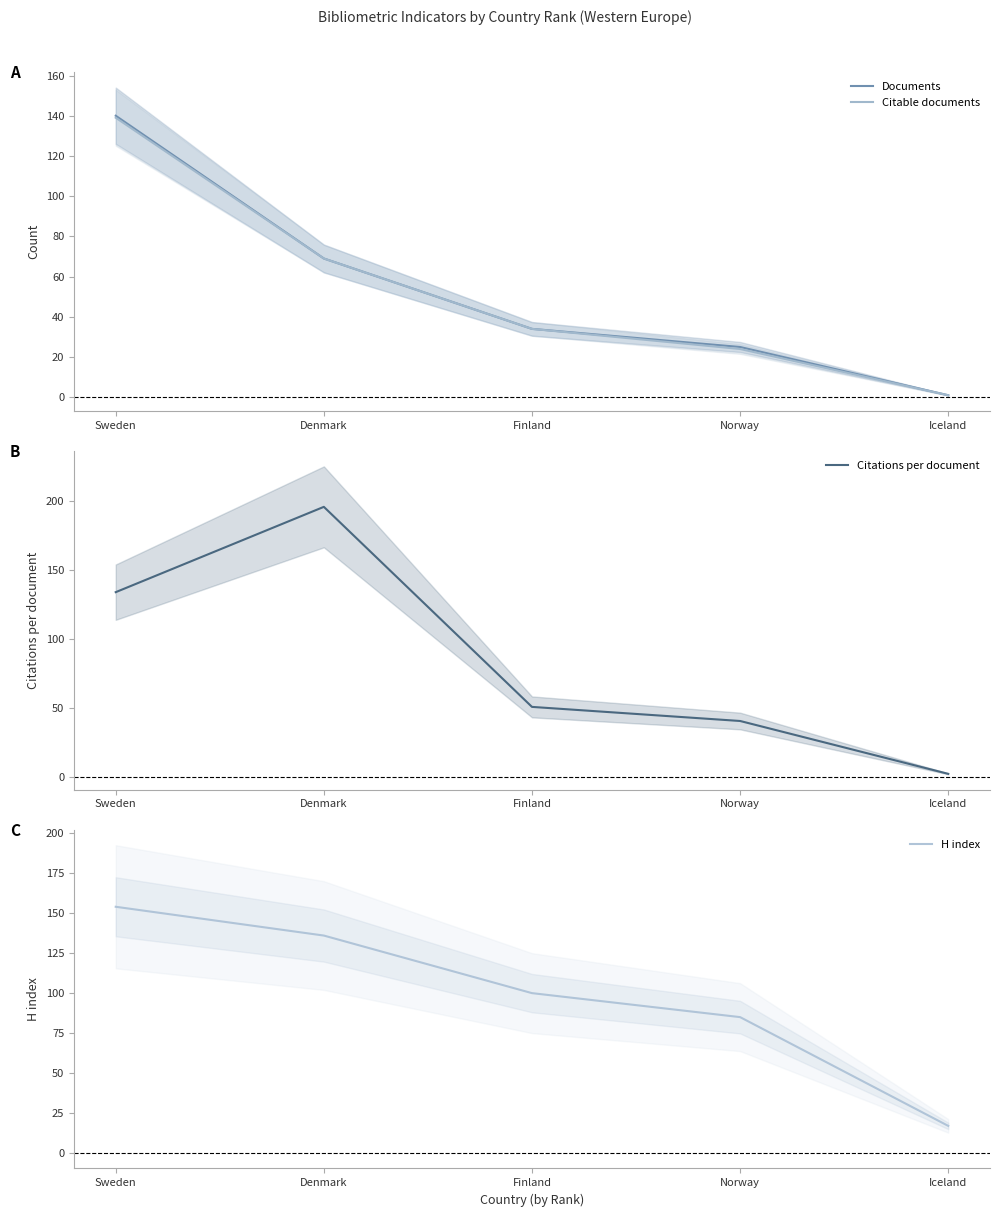

Where is Documents nearest to the value 70?

Denmark